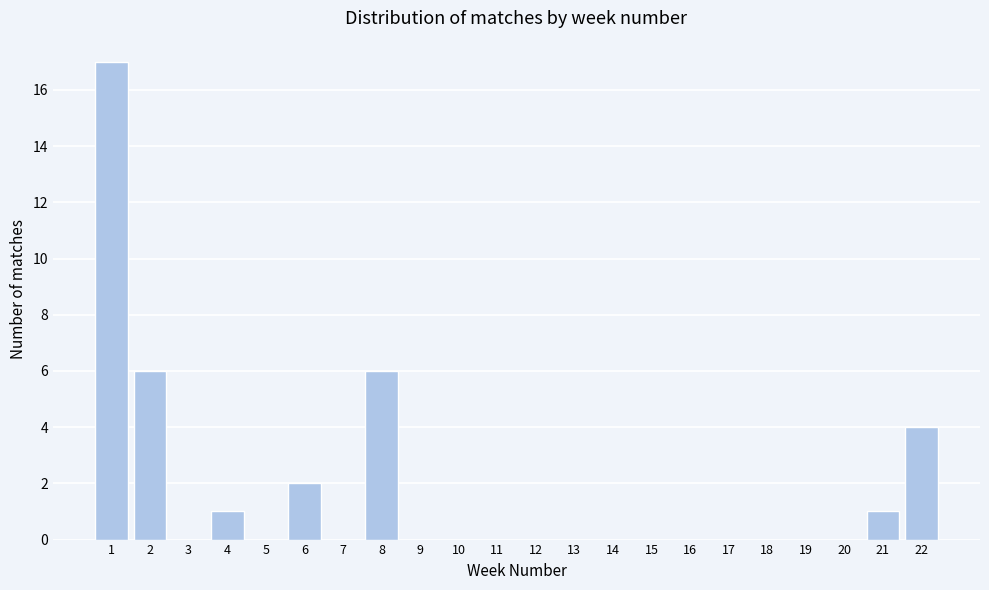

Reading right to left, list all the values displayed in this chart.

22=4	21=1	20=0	19=0	18=0	17=0	16=0	15=0	14=0	13=0	12=0	11=0	10=0	9=0	8=6	7=0	6=2	5=0	4=1	3=0	2=6	1=17